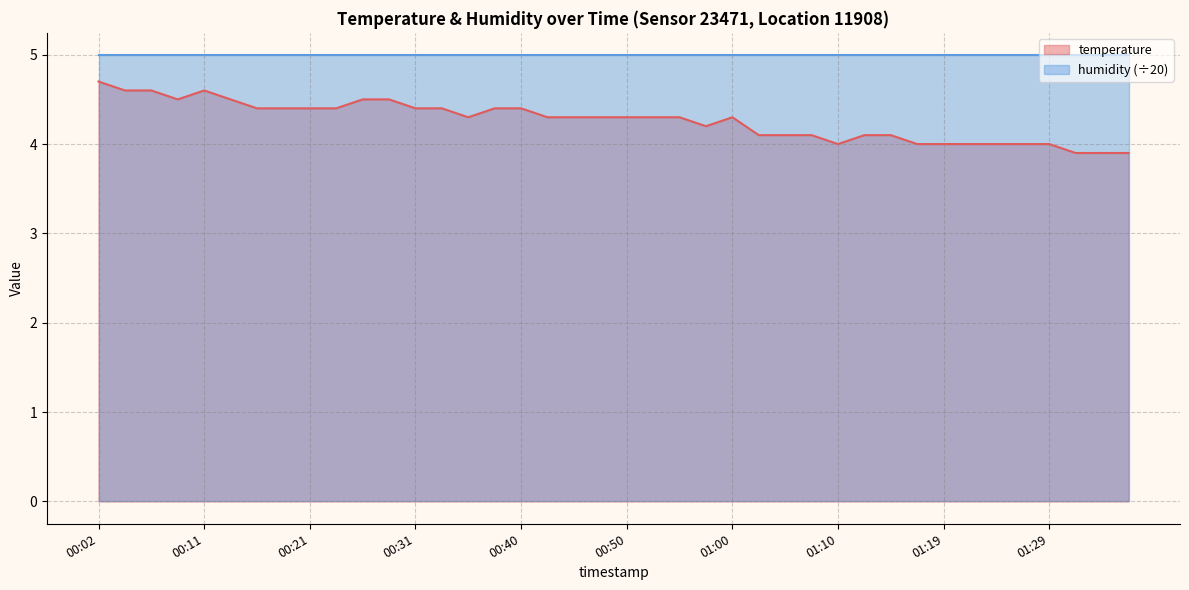

What is the change in value from 00:06 to 01:12?

-0.5